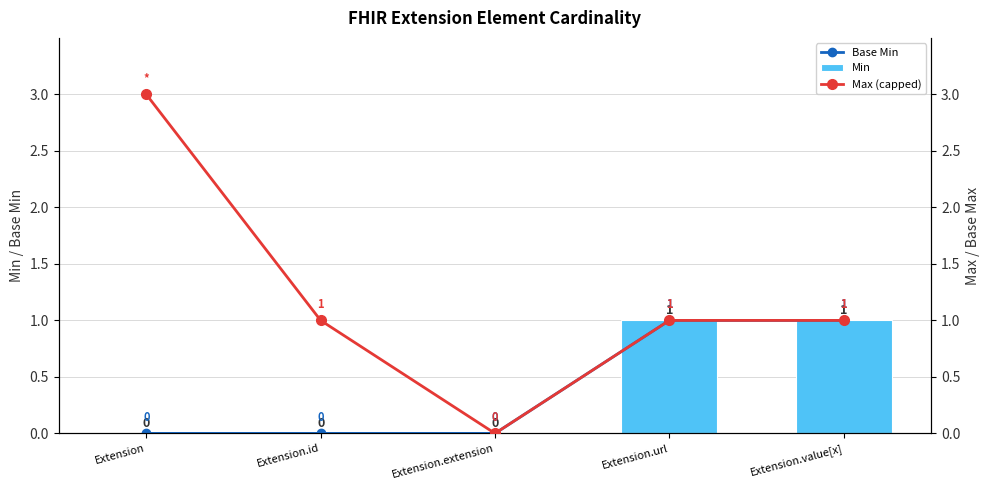

Rank the categories by Min value from lowest to highest.

Extension, Extension.id, Extension.extension, Extension.url, Extension.value[x]